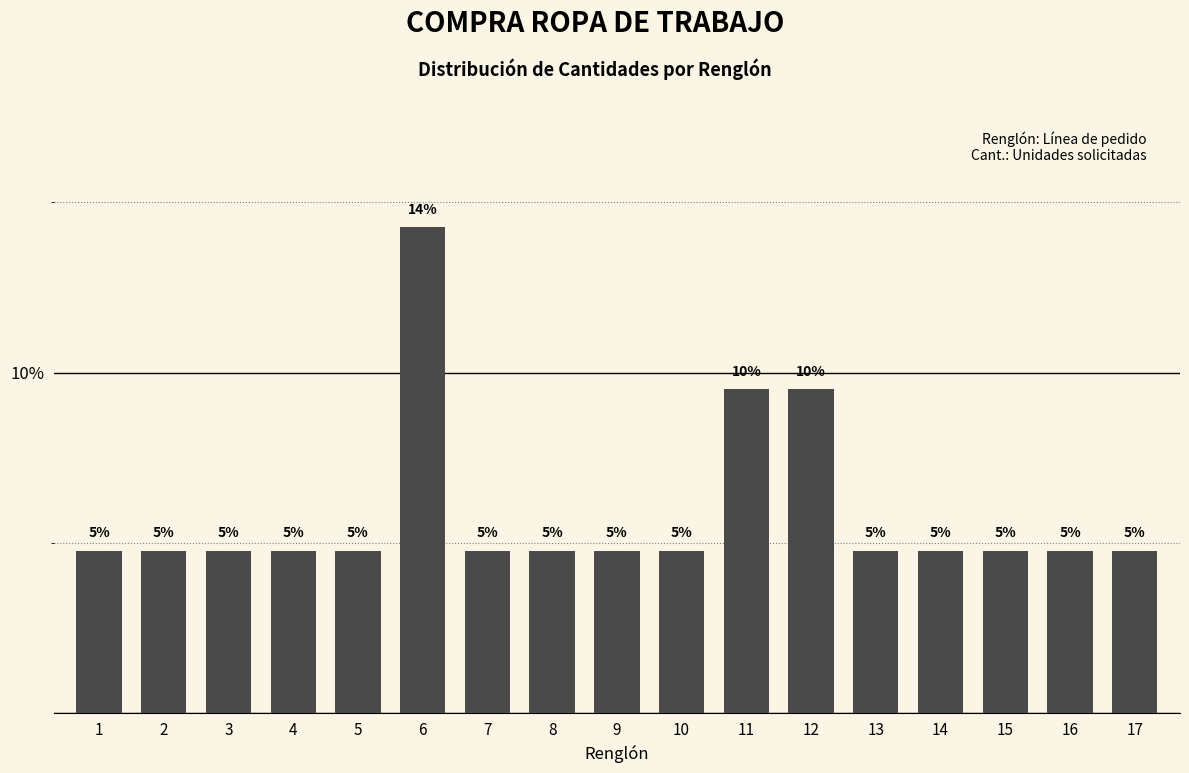

How many bars are there in total?

17